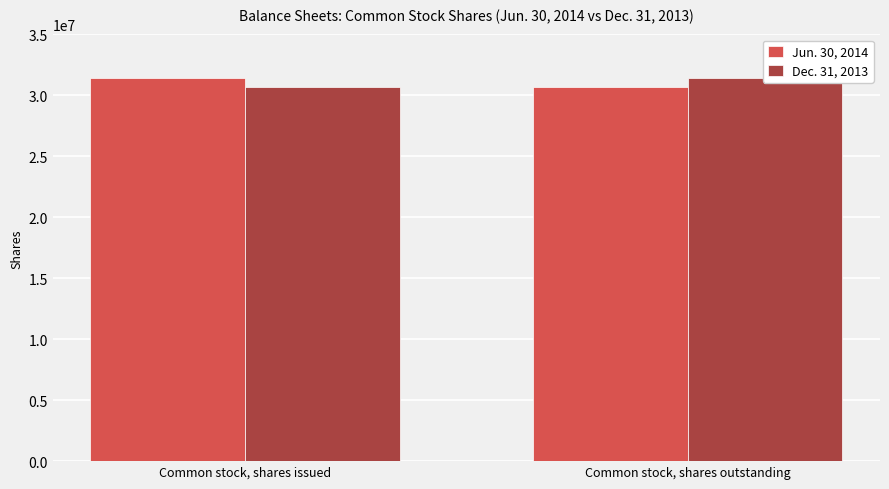

At how many categories does at least one series exceed 31352993?

2